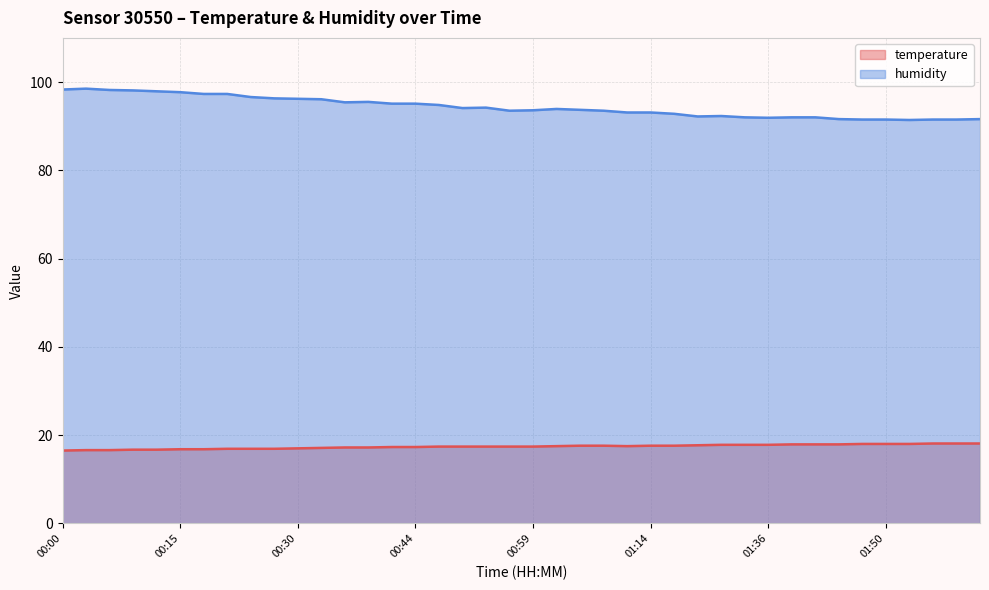

How many data points in humidity are above 93?

26